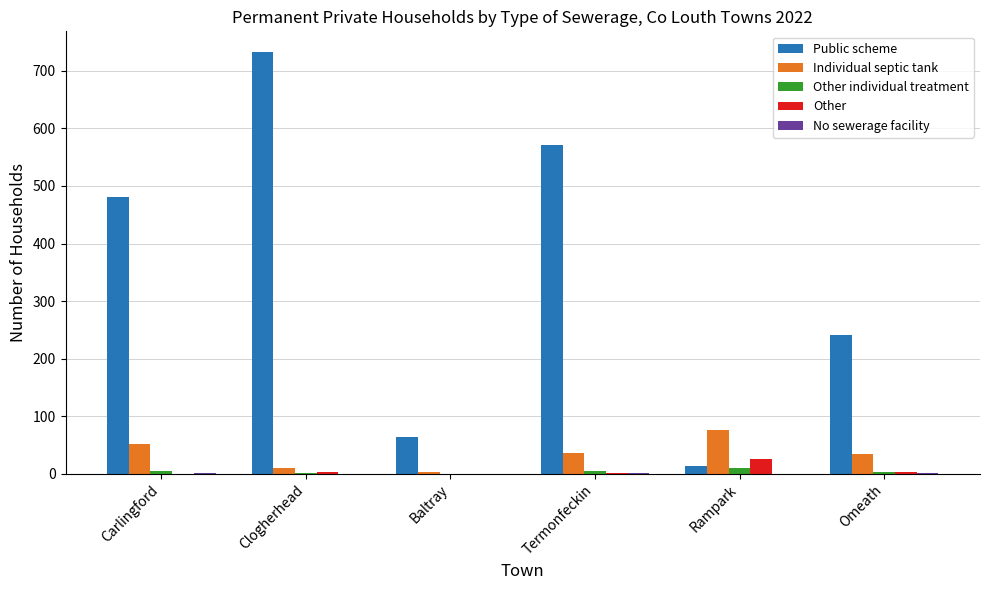

The value of Individual septic tank at Clogherhead is 10. True or false?

True